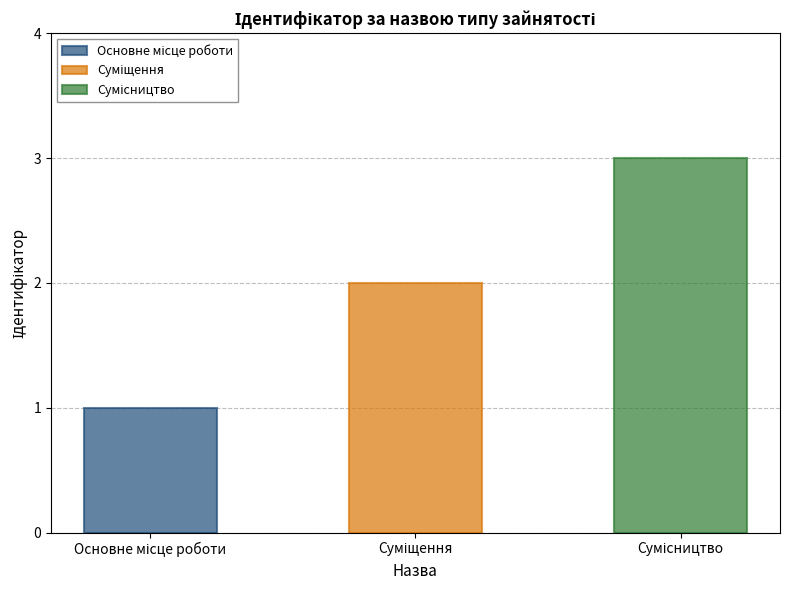

What is the average value?

2